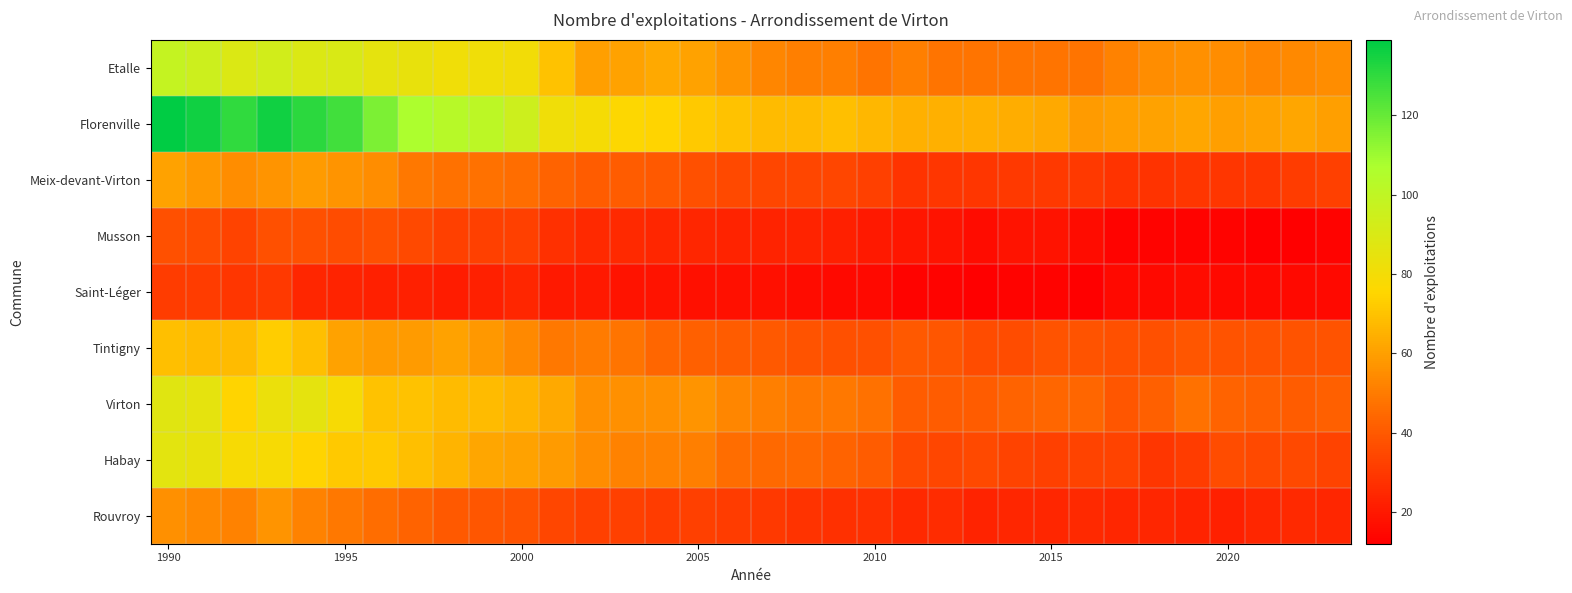

Which series has the largest total across all categories?

Florenville